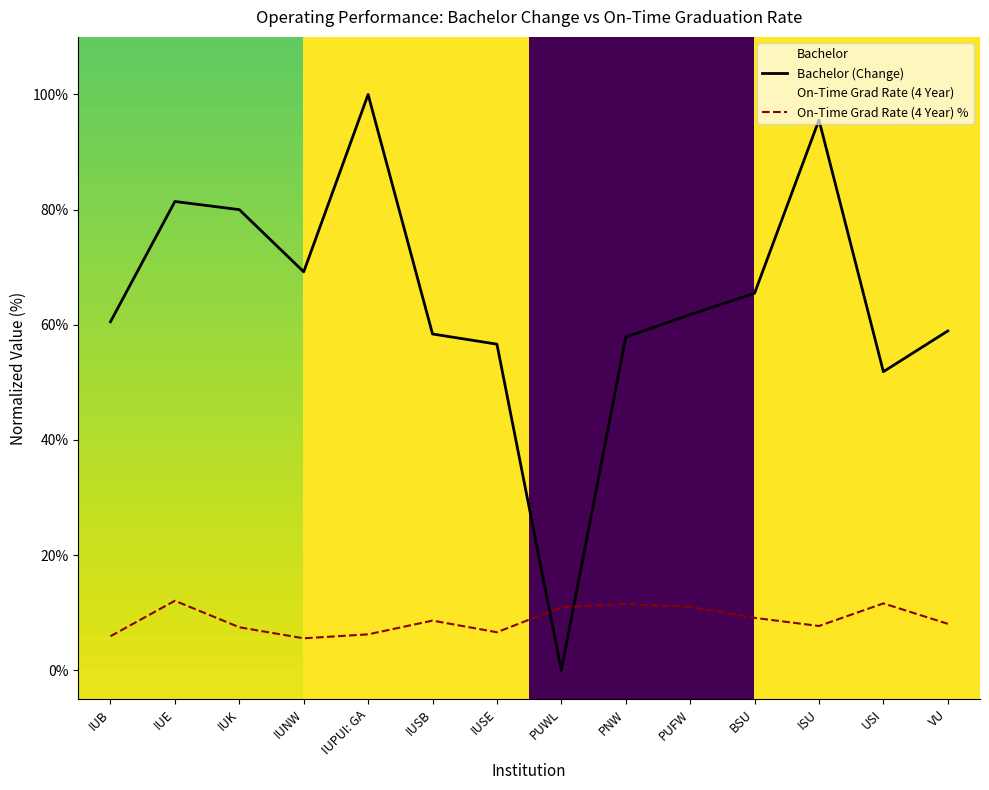

Read the Bachelor (Change) value at PNW.

57.9